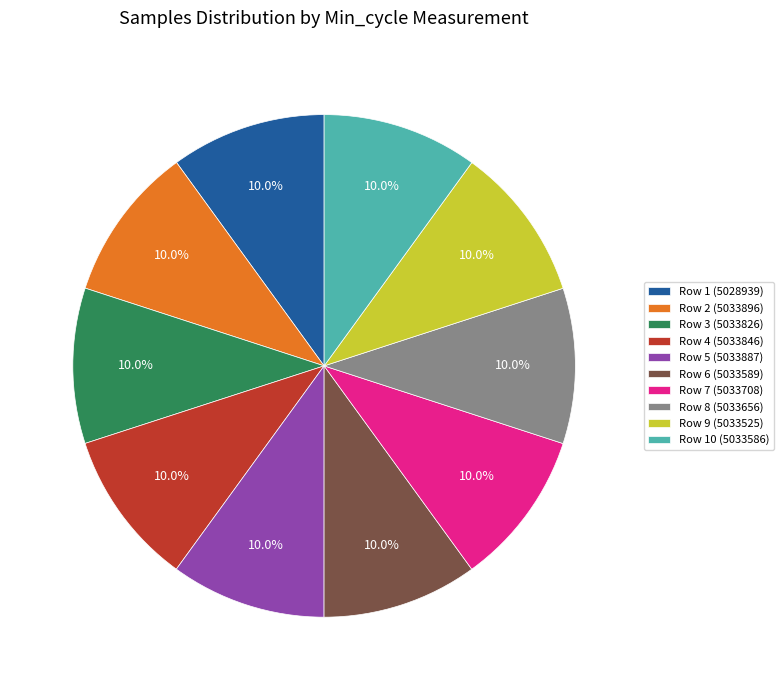

Is there any slice that represents more than half of the pie?

No